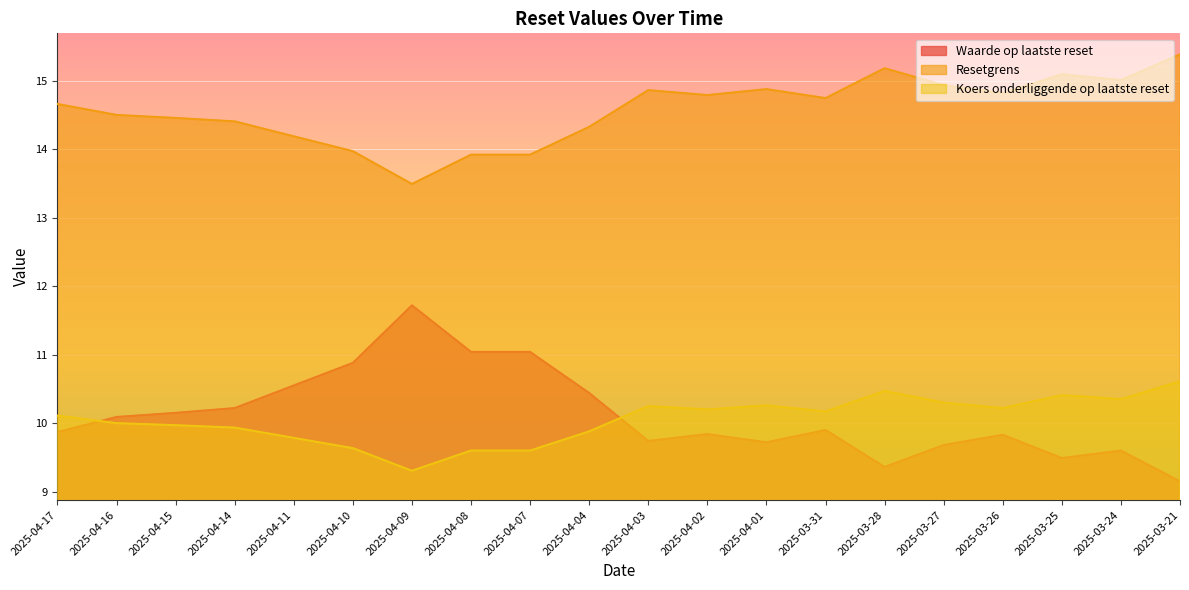

Reading right to left, extract all data points from this chart.

Waarde op laatste reset: 2025-03-21=9.2	2025-03-24=9.6	2025-03-25=9.5	2025-03-26=9.8	2025-03-27=9.7	2025-03-28=9.4	2025-03-31=9.9	2025-04-01=9.7	2025-04-02=9.8	2025-04-03=9.7	2025-04-04=10.4	2025-04-07=11.0	2025-04-08=11.0	2025-04-09=11.7	2025-04-10=10.9	2025-04-11=10.6	2025-04-14=10.2	2025-04-15=10.2	2025-04-16=10.1	2025-04-17=9.9
Resetgrens: 2025-03-21=15.4	2025-03-24=15.0	2025-03-25=15.1	2025-03-26=14.8	2025-03-27=14.9	2025-03-28=15.2	2025-03-31=14.7	2025-04-01=14.9	2025-04-02=14.8	2025-04-03=14.9	2025-04-04=14.3	2025-04-07=13.9	2025-04-08=13.9	2025-04-09=13.5	2025-04-10=14.0	2025-04-11=14.2	2025-04-14=14.4	2025-04-15=14.5	2025-04-16=14.5	2025-04-17=14.7
Koers onderliggende op laatste reset: 2025-03-21=10.6	2025-03-24=10.3	2025-03-25=10.4	2025-03-26=10.2	2025-03-27=10.3	2025-03-28=10.5	2025-03-31=10.2	2025-04-01=10.3	2025-04-02=10.2	2025-04-03=10.2	2025-04-04=9.9	2025-04-07=9.6	2025-04-08=9.6	2025-04-09=9.3	2025-04-10=9.6	2025-04-11=9.8	2025-04-14=9.9	2025-04-15=10.0	2025-04-16=10.0	2025-04-17=10.1